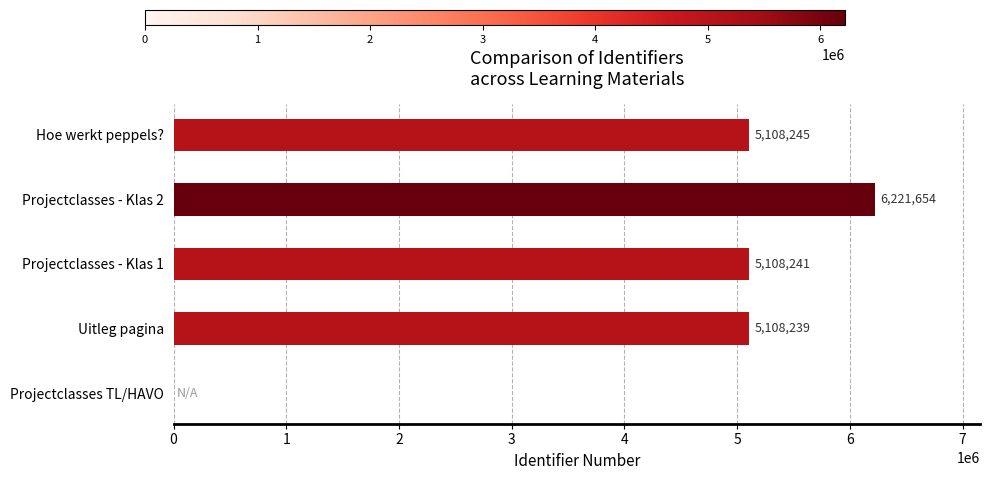

What is the sum of the values at Hoe werkt peppels? and Uitleg pagina?

10216484